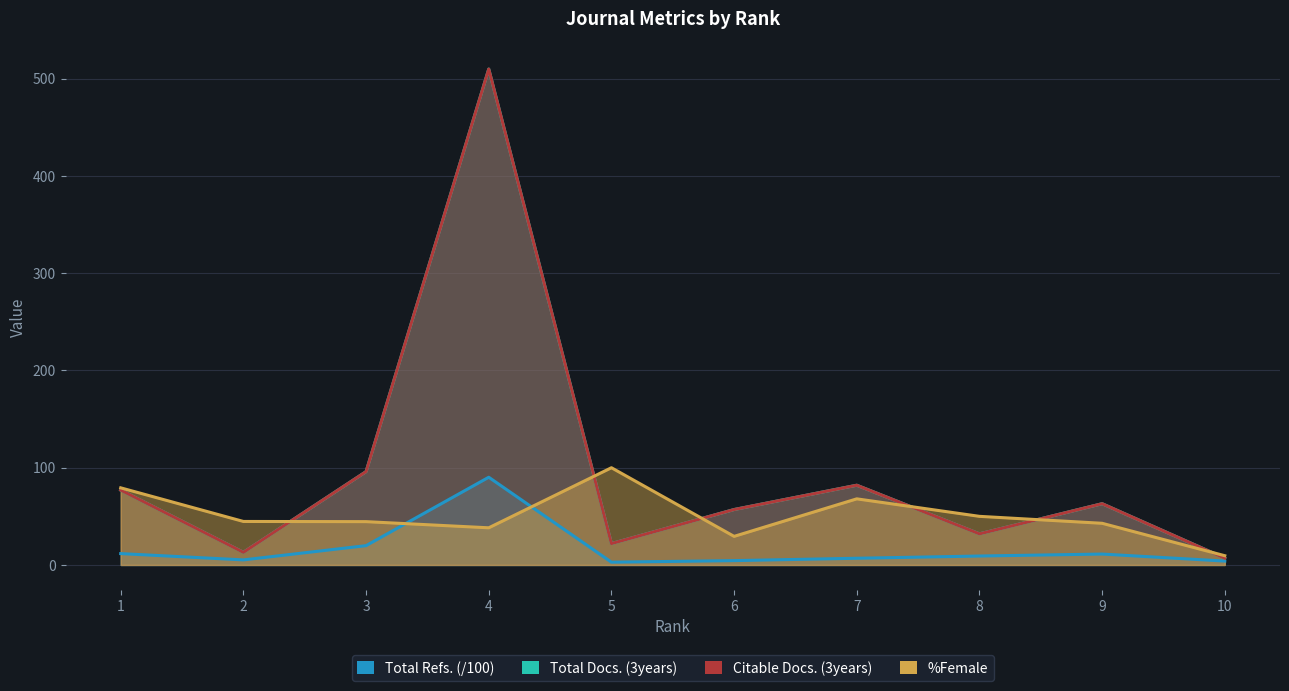

How many lines are shown in the chart?

4